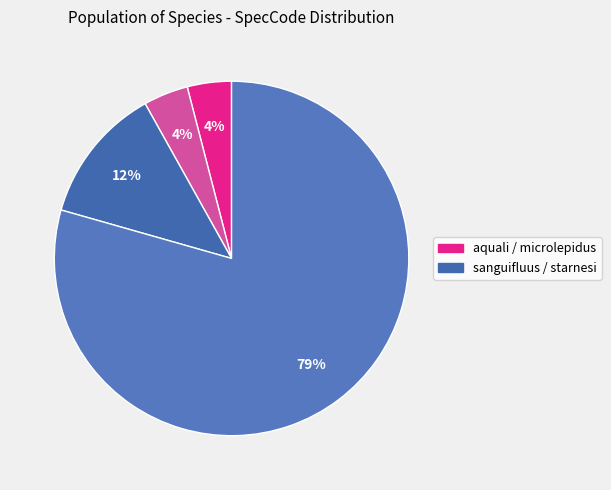

How many slices are in this pie chart?

4